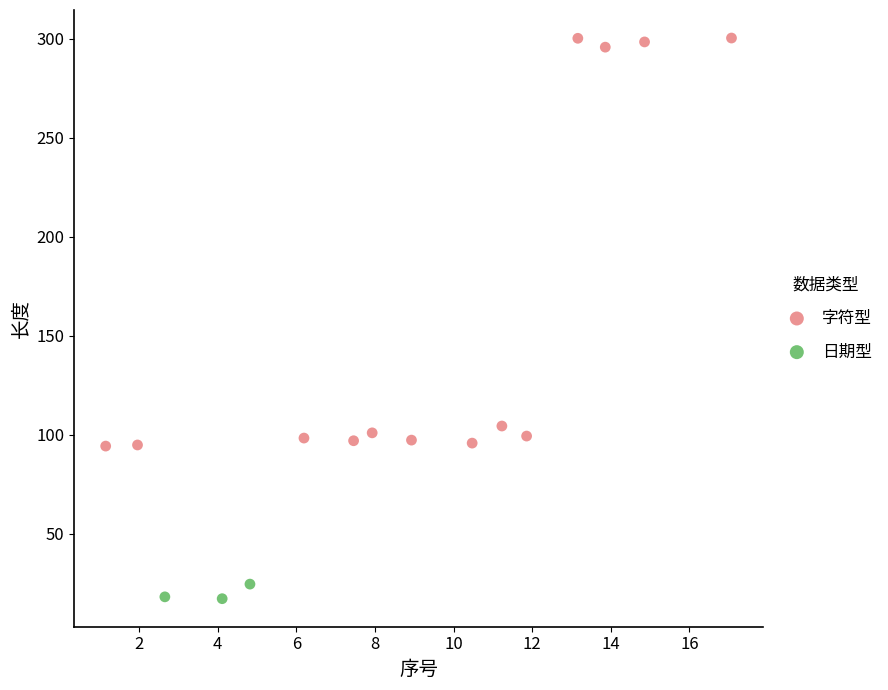

Which series reaches the maximum Y coordinate?

字符型